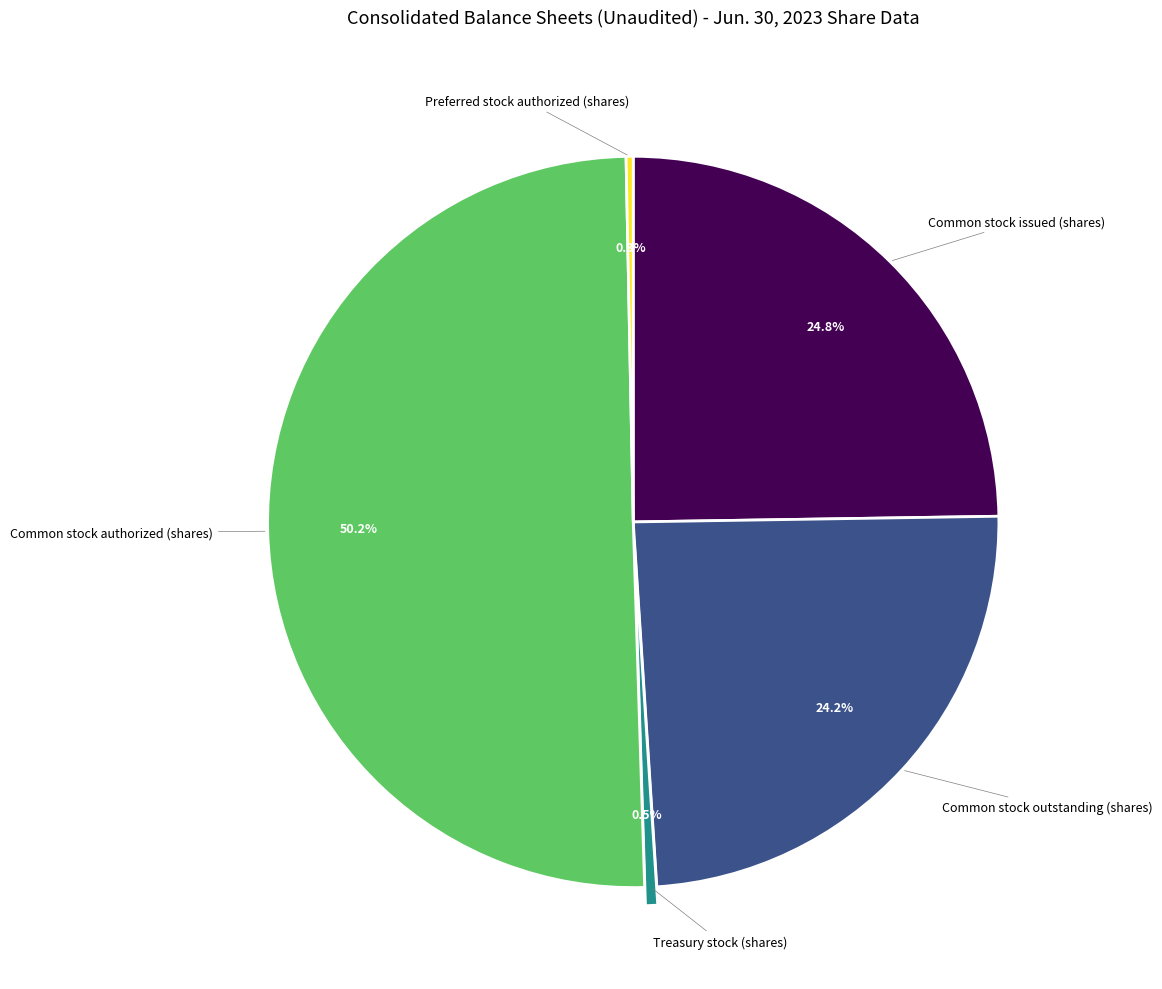

To the nearest percent, what percentage of the pie is Common stock authorized (shares)?

50%